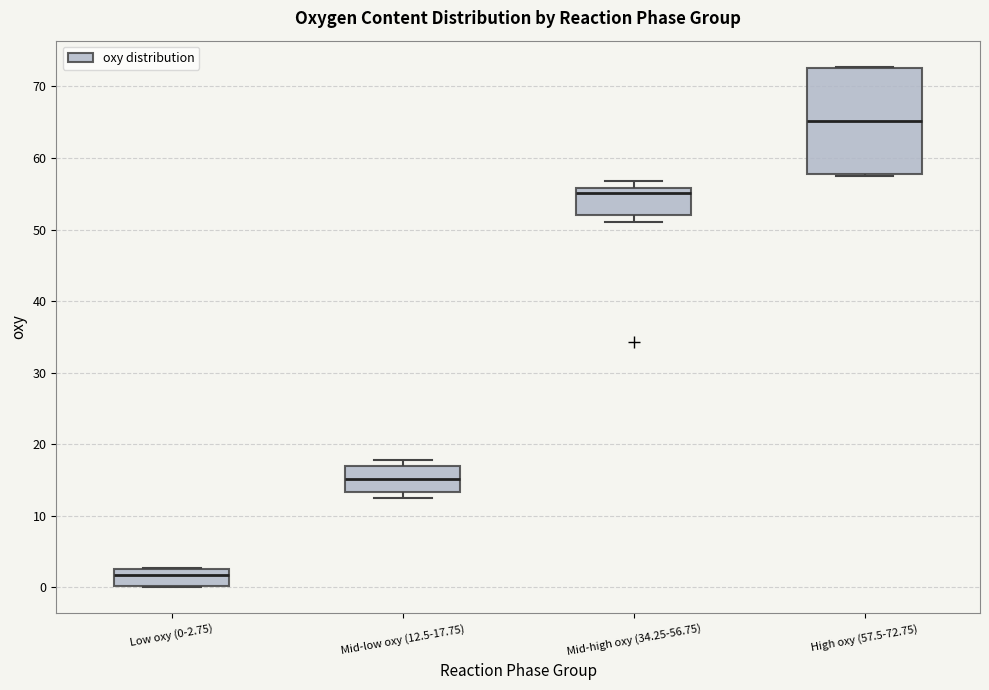

Which box is the tallest, from its lower edge to its upper edge?

High oxy (57.5-72.75)